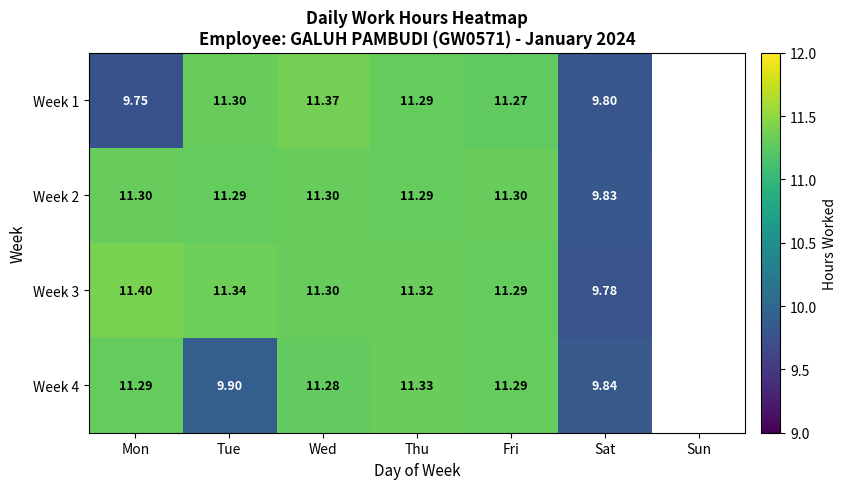

What is the total value across all series at Thu?

45.2